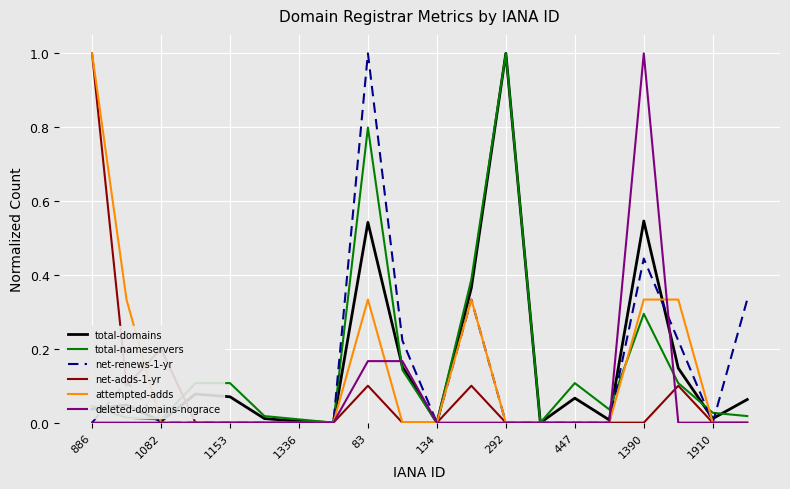

What is the maximum value shown in the chart?

1.0